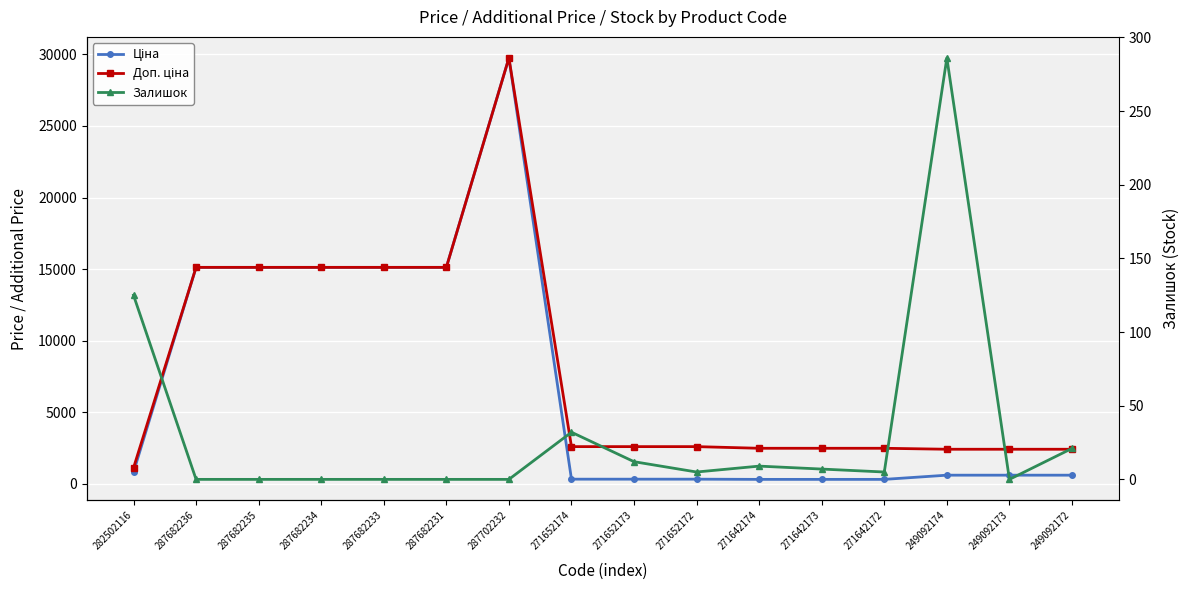

At 287682233, list the series in order from smallest to largest.

Залишок, Ціна, Доп. ціна